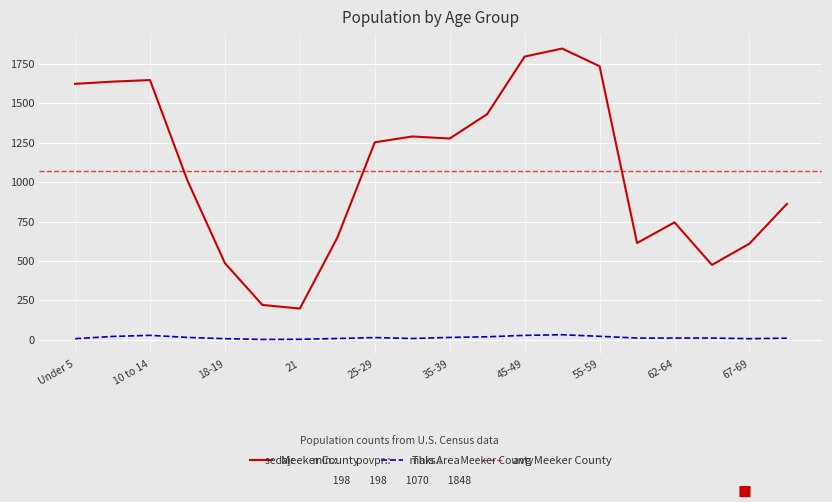

What is the label of the 3rd point from the right?

65-66